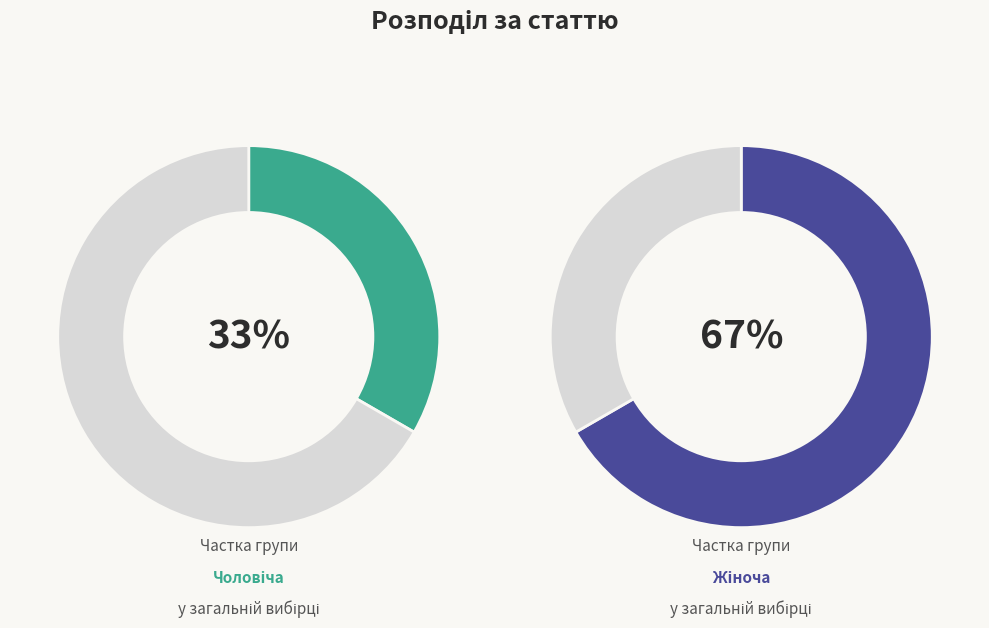

True or false: Жіноча accounts for 67% of the total.

True